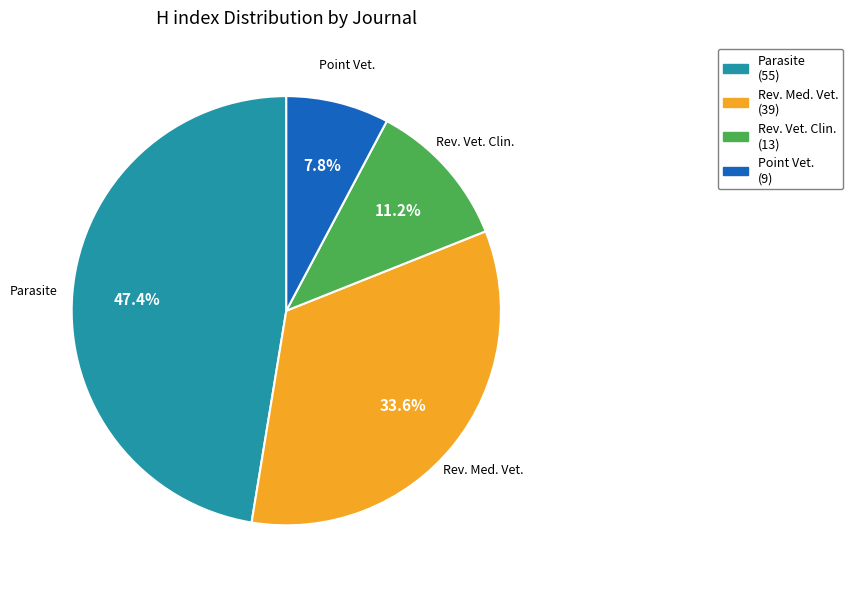

Is there any slice that represents more than half of the pie?

No